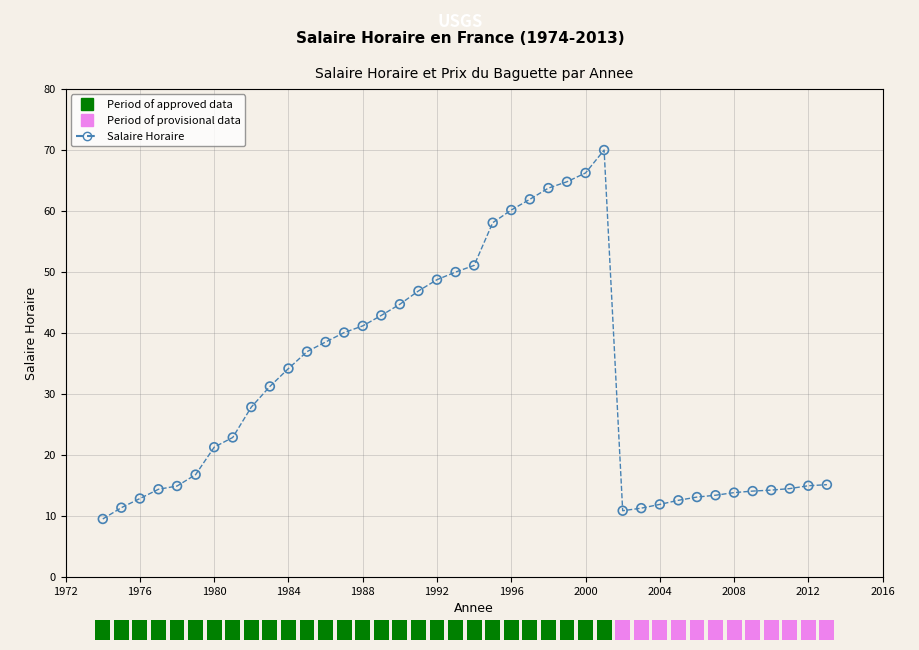

What is the range of X values (max minus min)?

39.0